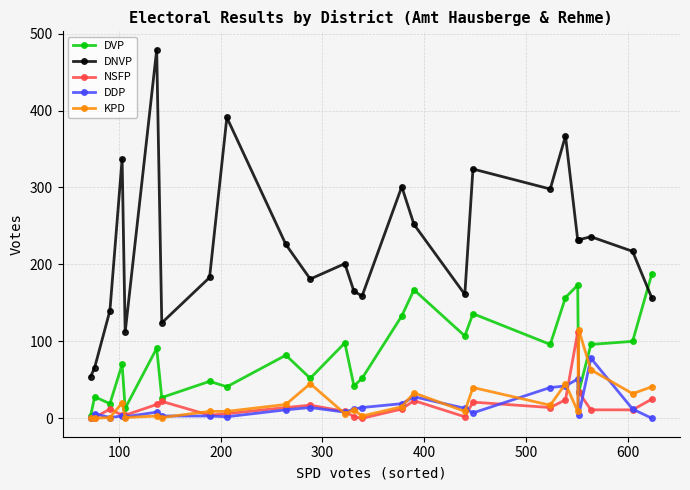

True or false: NSFP has more than 0 interior local peaks.

True